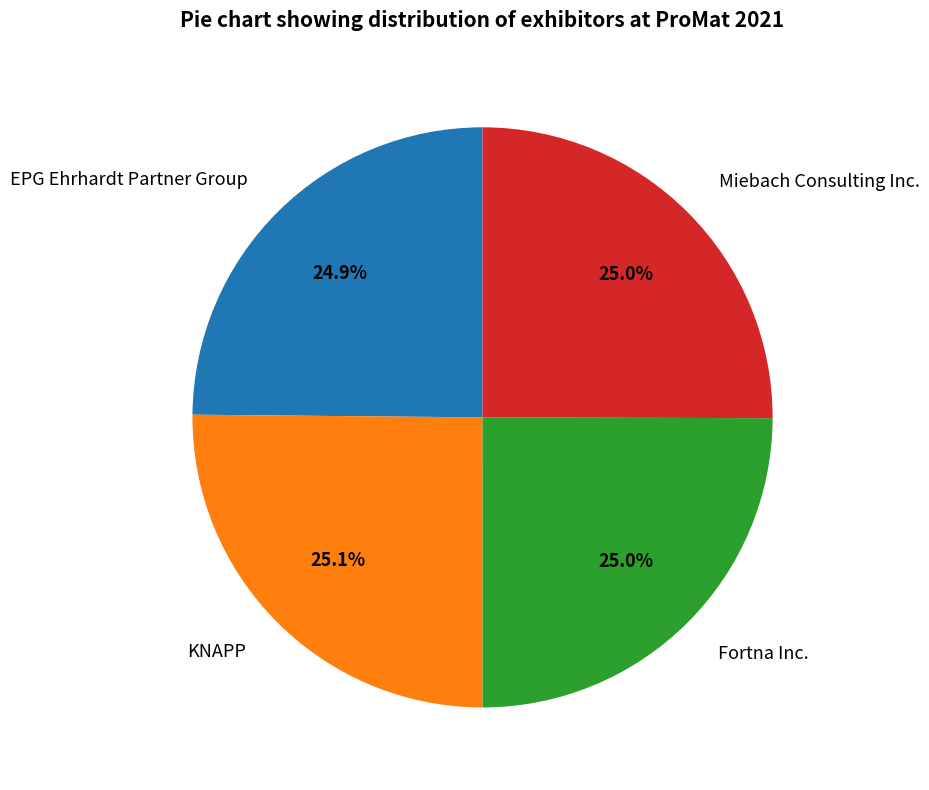

To the nearest percent, what portion does KNAPP represent?

25%